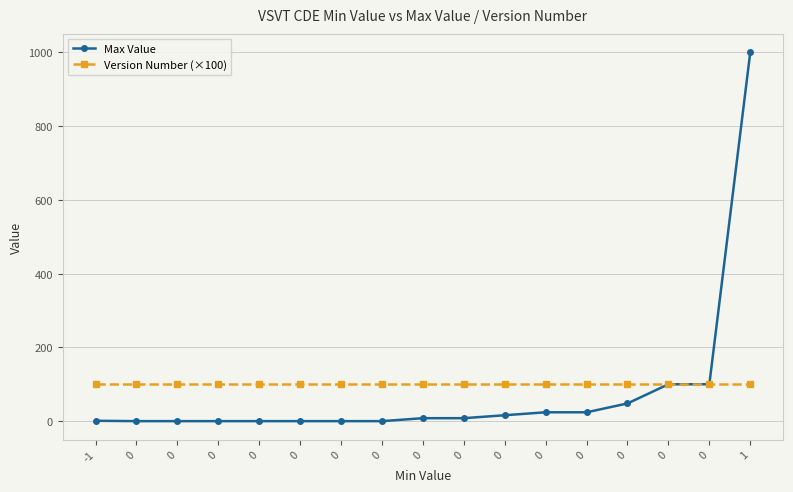

How many lines are shown in the chart?

2